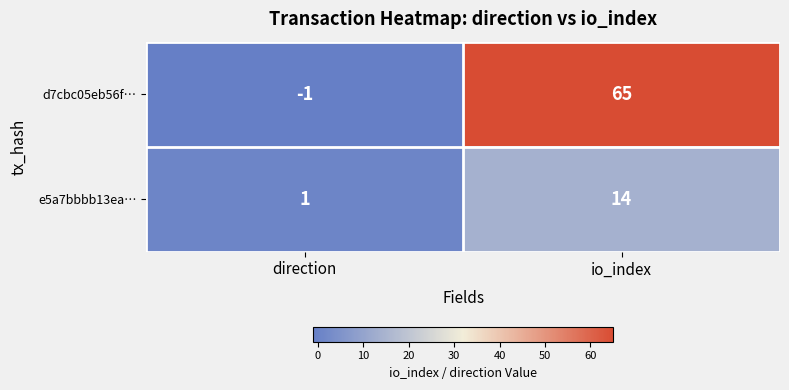

At direction, list the series in order from smallest to largest.

d7cbc05eb56f…, e5a7bbbb13ea…